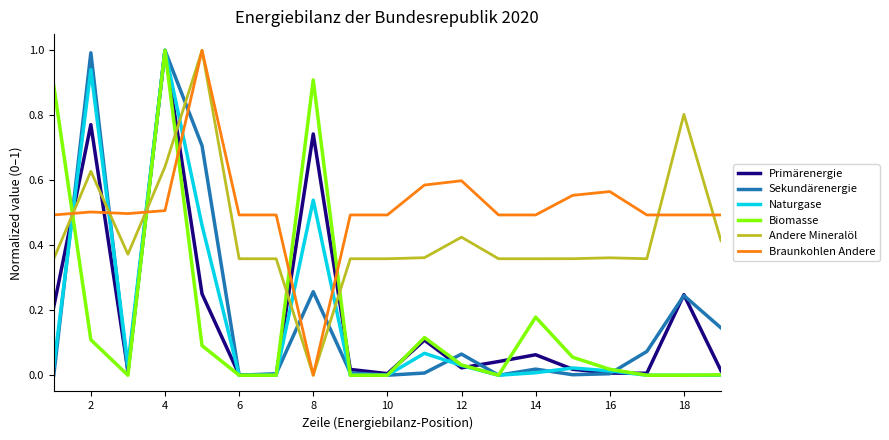

Which series ends up on top after the final intersection of Braunkohlen Andere and Sekundärenergie?

Braunkohlen Andere